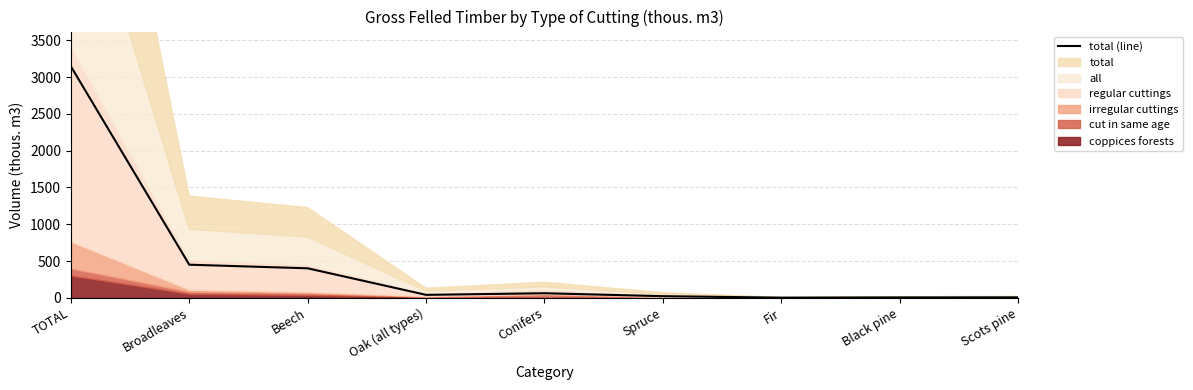

Between Conifers and Broadleaves, which is larger?

Broadleaves